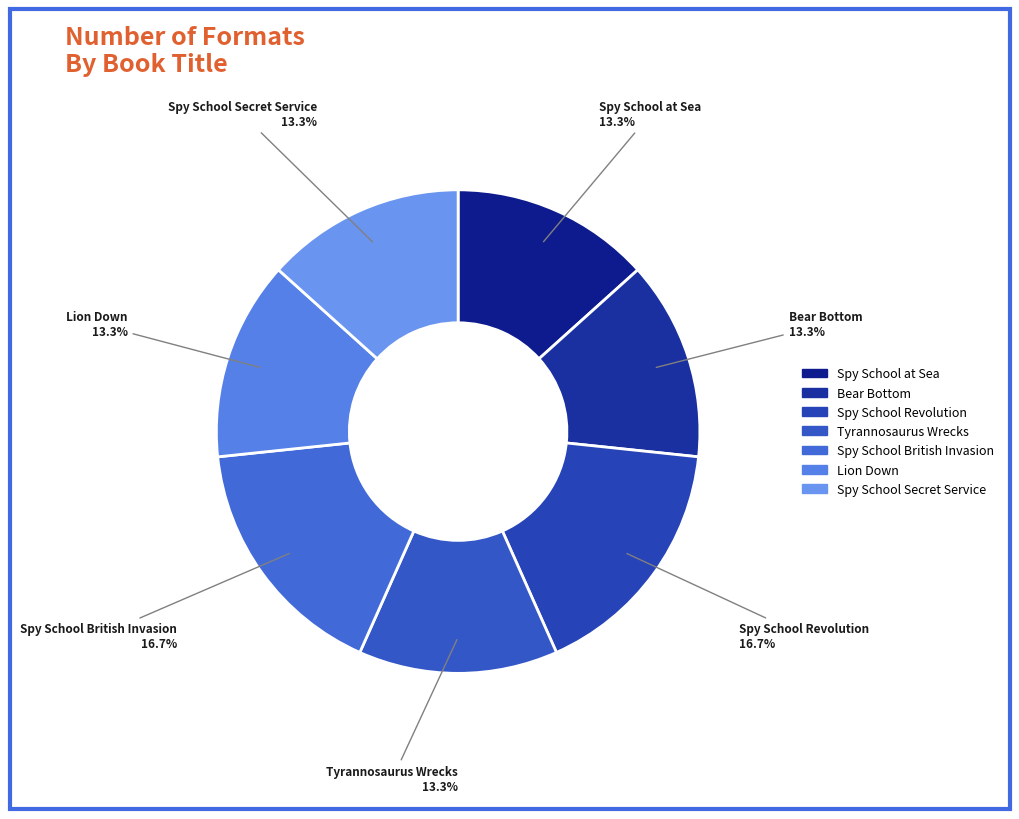

To the nearest percent, what is the average slice percentage?

14%